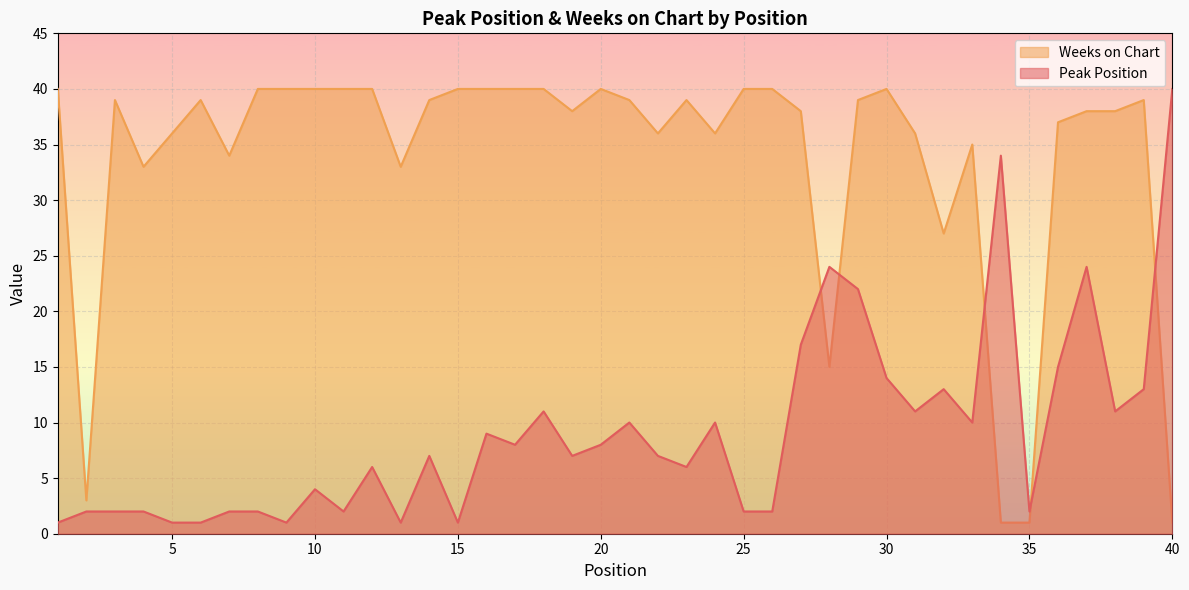

Rank the series at 12 from lowest to highest value.

Peak Position, Weeks on Chart